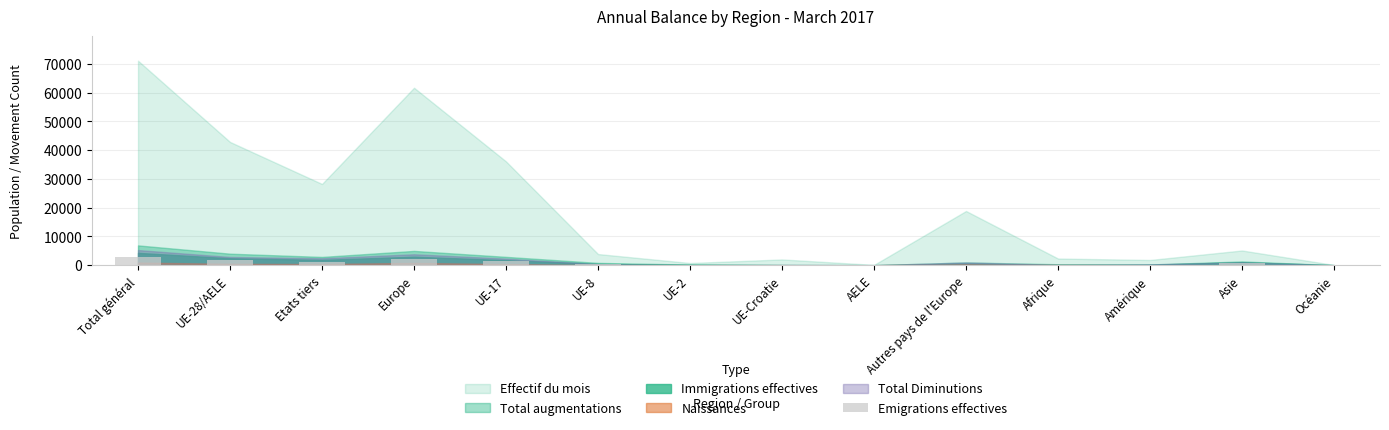

Where does the data first go above 314?

Total général